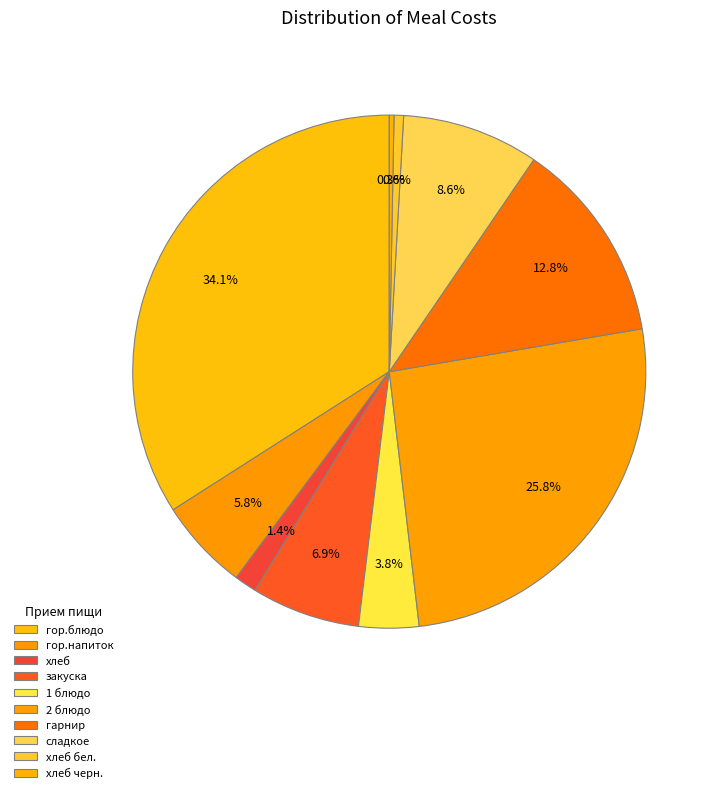

How many segments does this pie chart have?

10